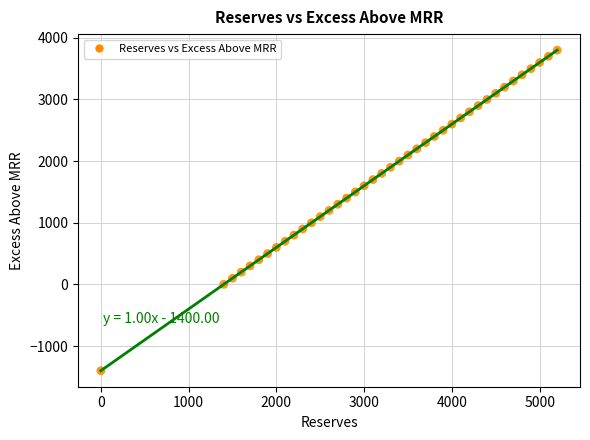

What is the range of X values (max minus min)?

5200